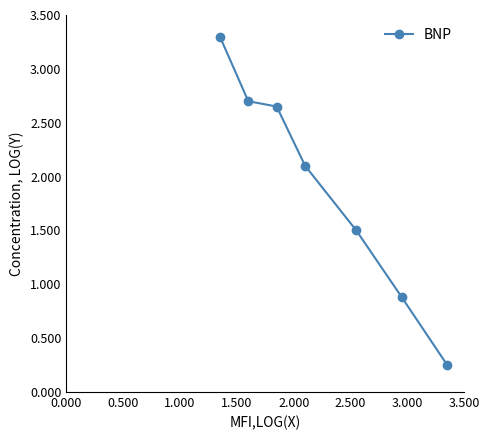

What is the value of the 5th point from the left?

1.5